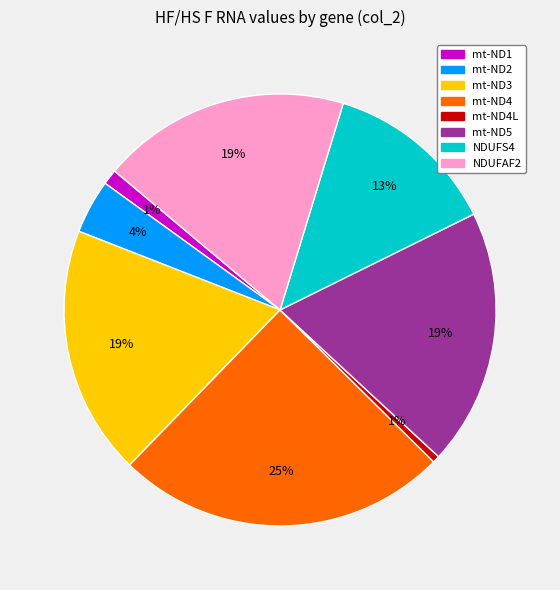

True or false: NDUFAF2 accounts for 19% of the total.

True